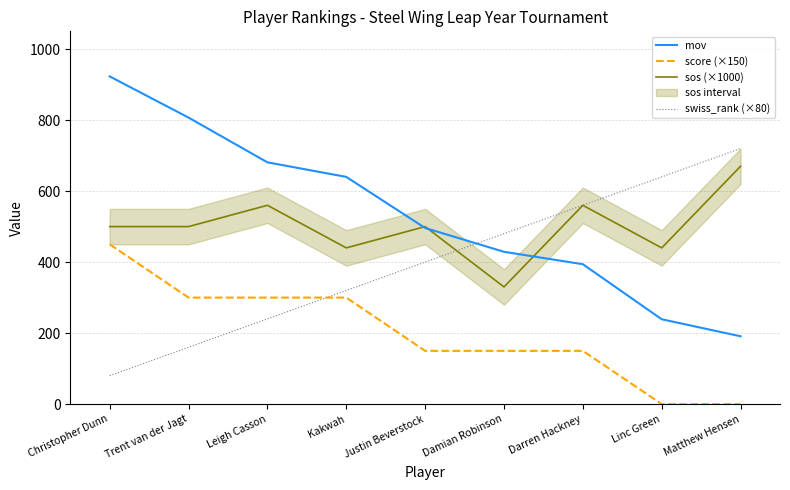

At which label does mov first exceed 496?

Christopher Dunn